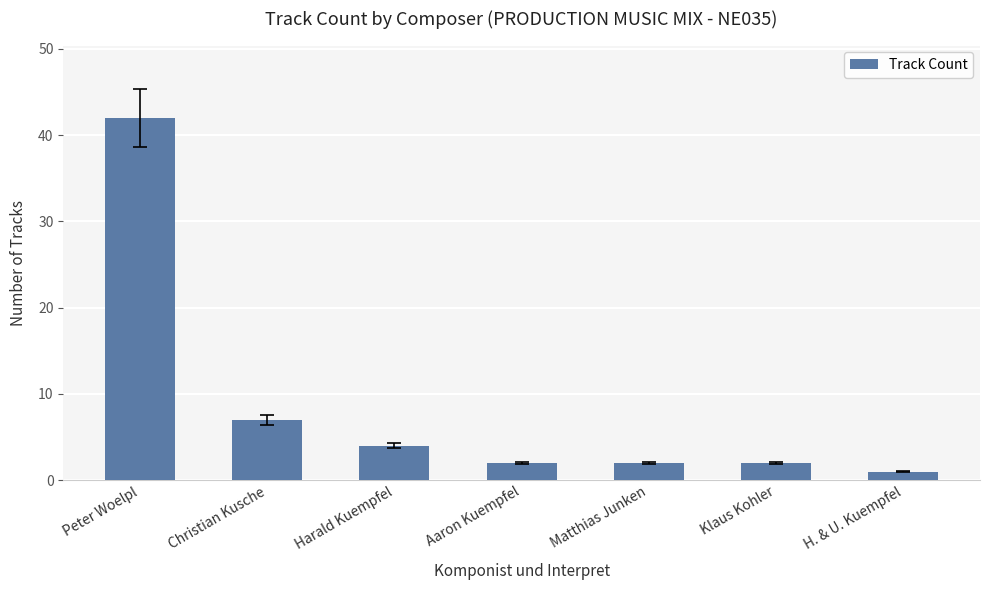

Reading left to right, what are all the values shown in this chart?

42	7	4	2	2	2	1